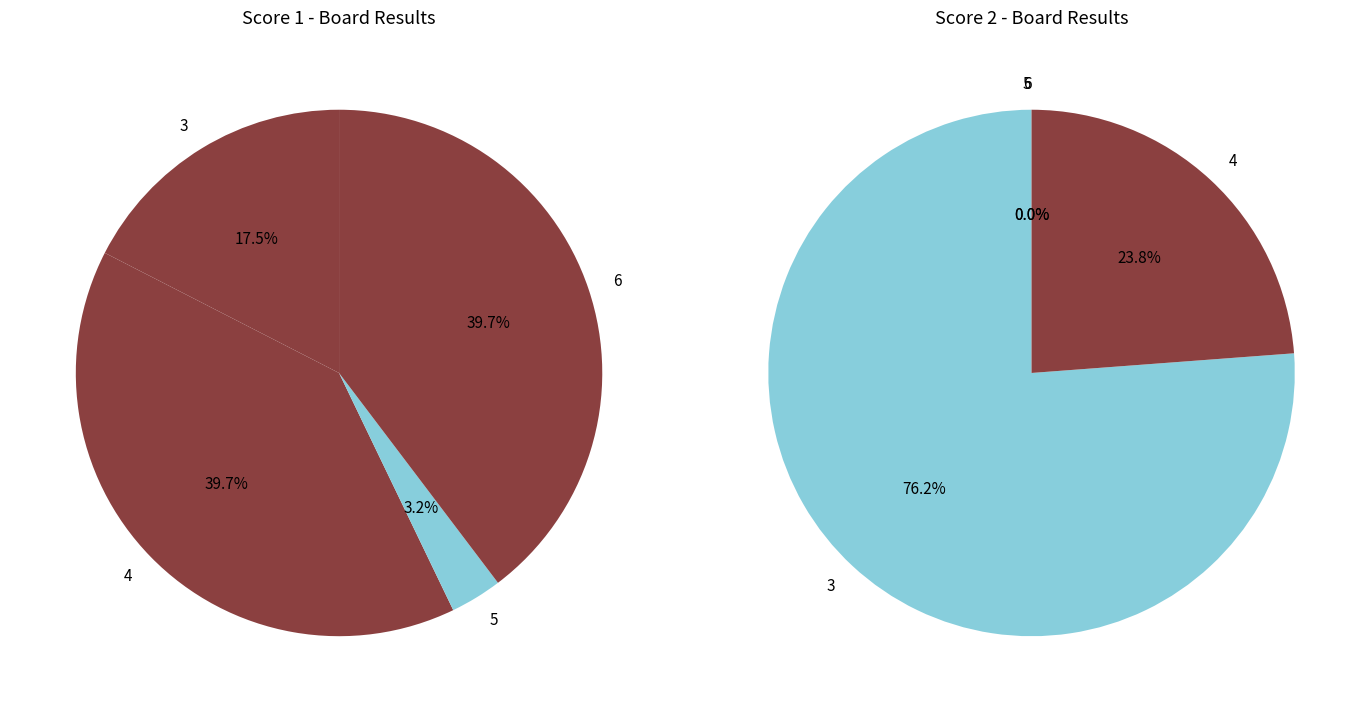

What is the total percentage of 5 and 3?

20.6%